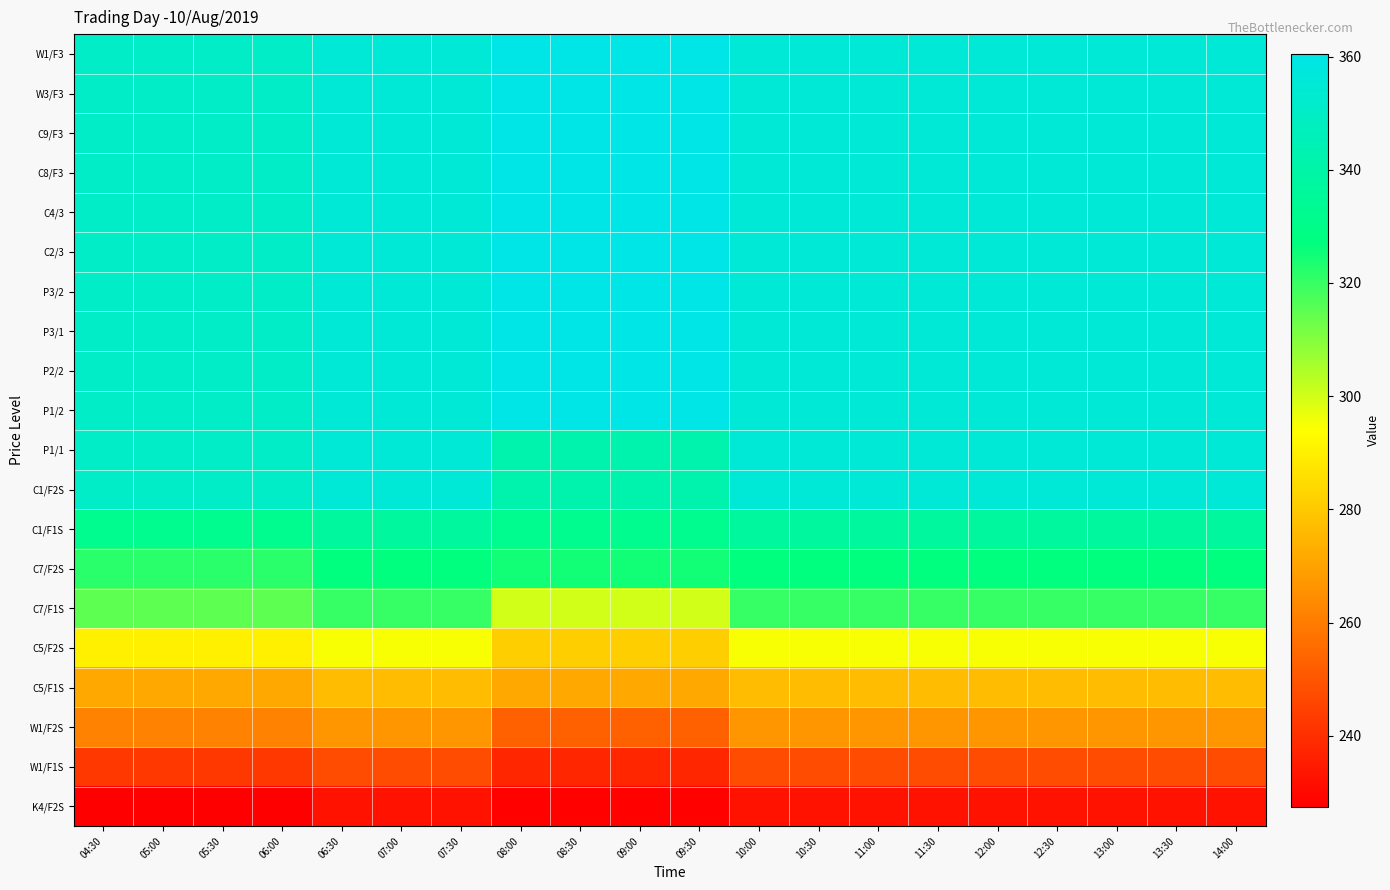

What is the minimum value shown in the chart?

227.5